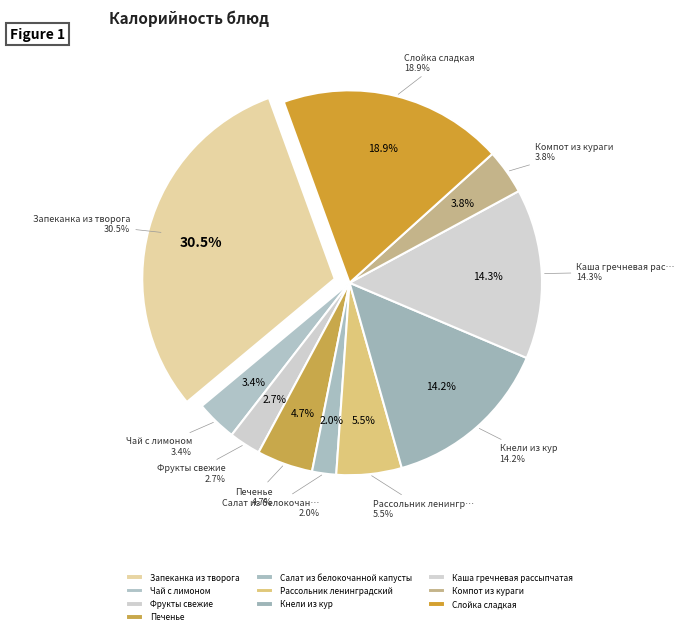

Rank the categories by value from highest to lowest.

Запеканка из творога, Слойка сладкая, Каша гречневая рассыпчатая, Кнели из кур, Рассольник ленинградский, Печенье, Компот из кураги, Чай с лимоном, Фрукты свежие, Салат из белокочанной капусты